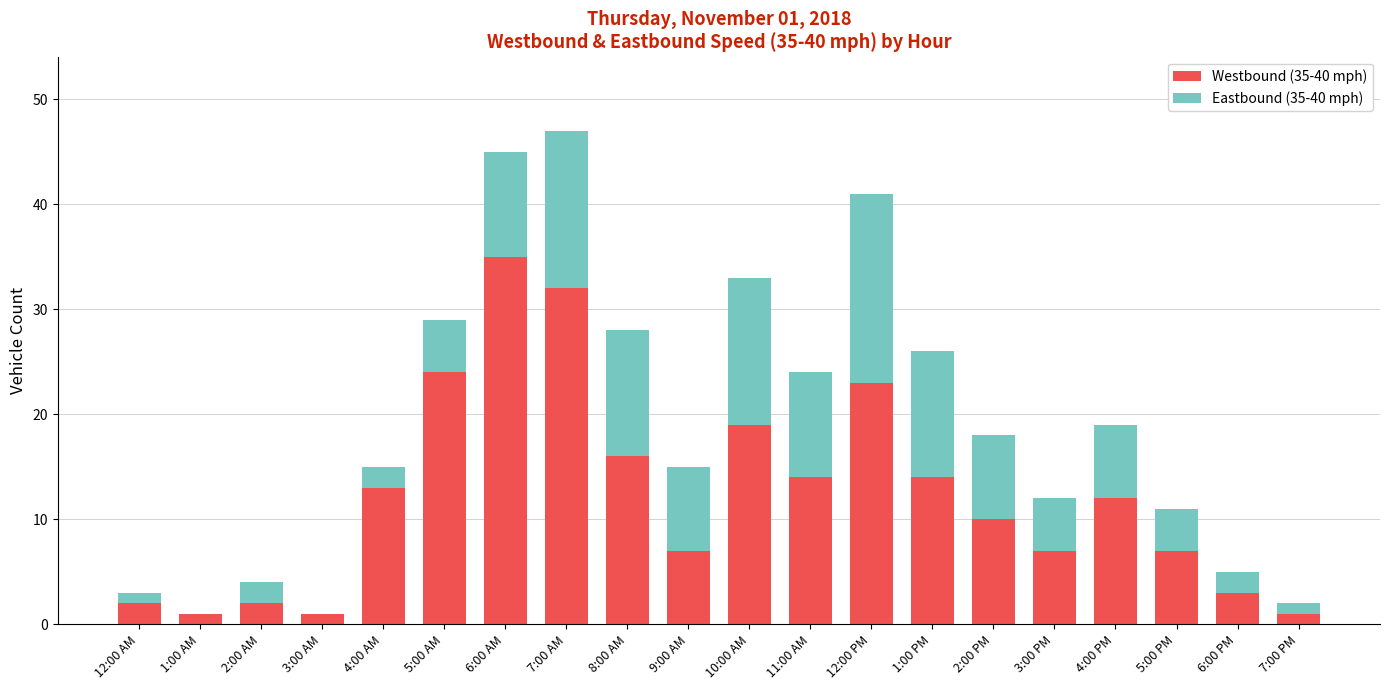

Is it true that Westbound (35-40 mph) equals 35 at 6:00 AM?

True